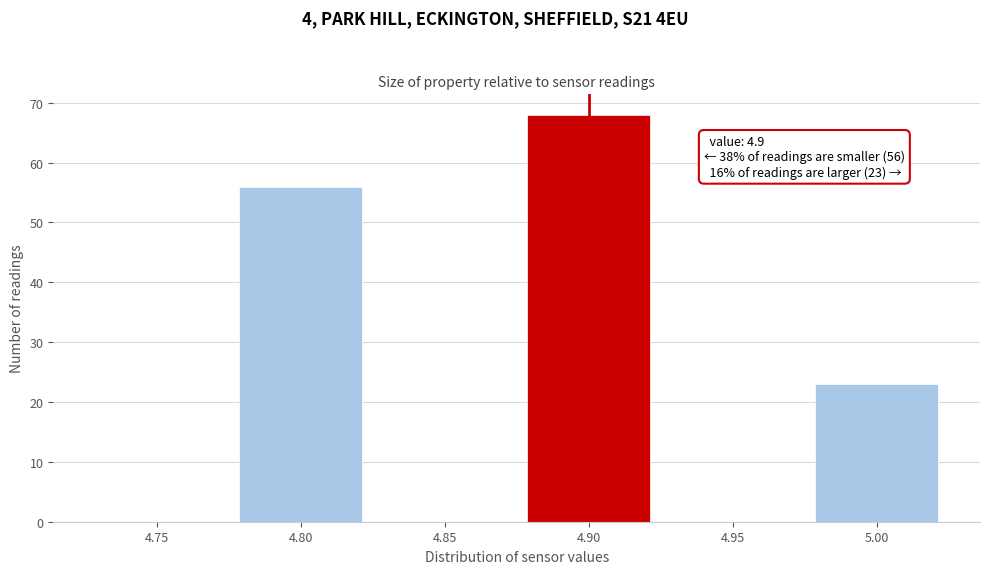

Reading right to left, list all the values displayed in this chart.

5.00=23	4.95=0	4.90=68	4.85=0	4.80=56	4.75=0